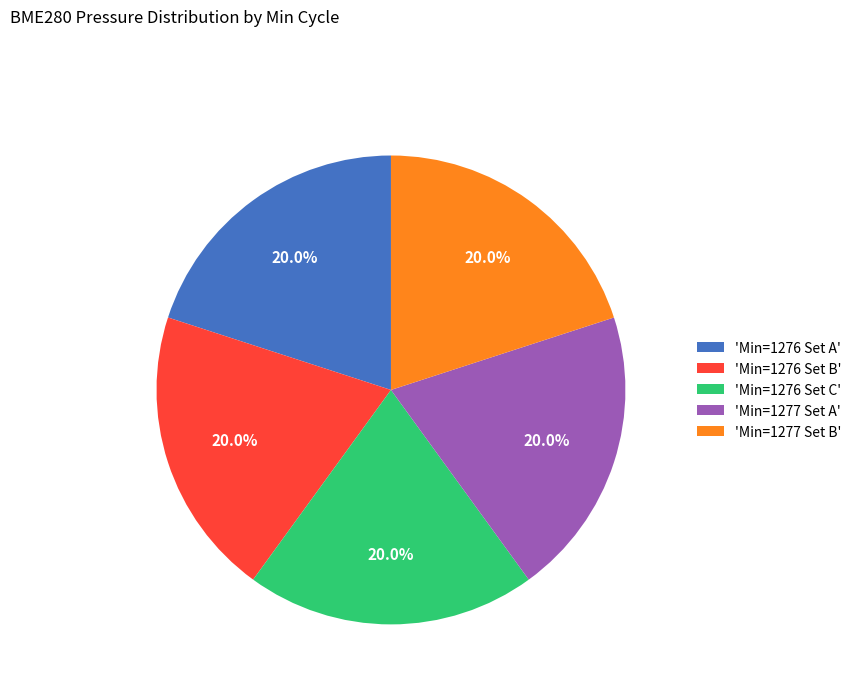

Does 'Min=1276 Set B' represent more than half of the total?

No